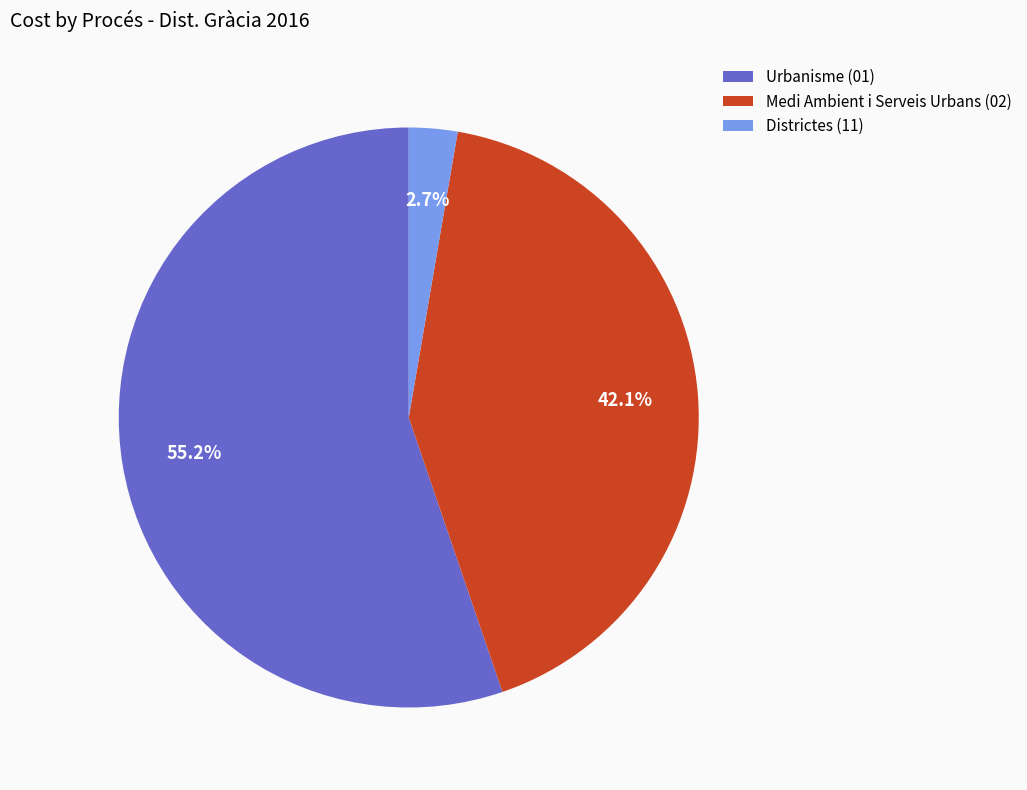

To the nearest percent, what percentage of the pie is Medi Ambient i Serveis Urbans (02)?

42%